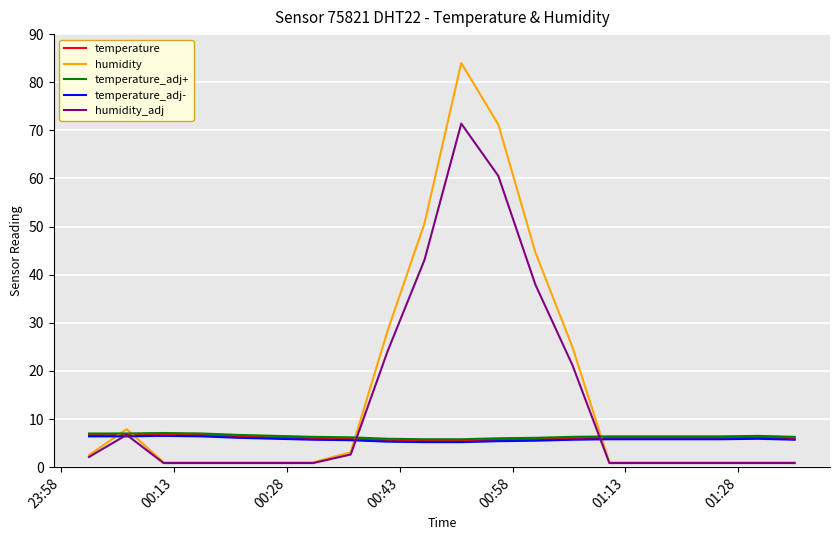

What is the maximum value for humidity?

84.0